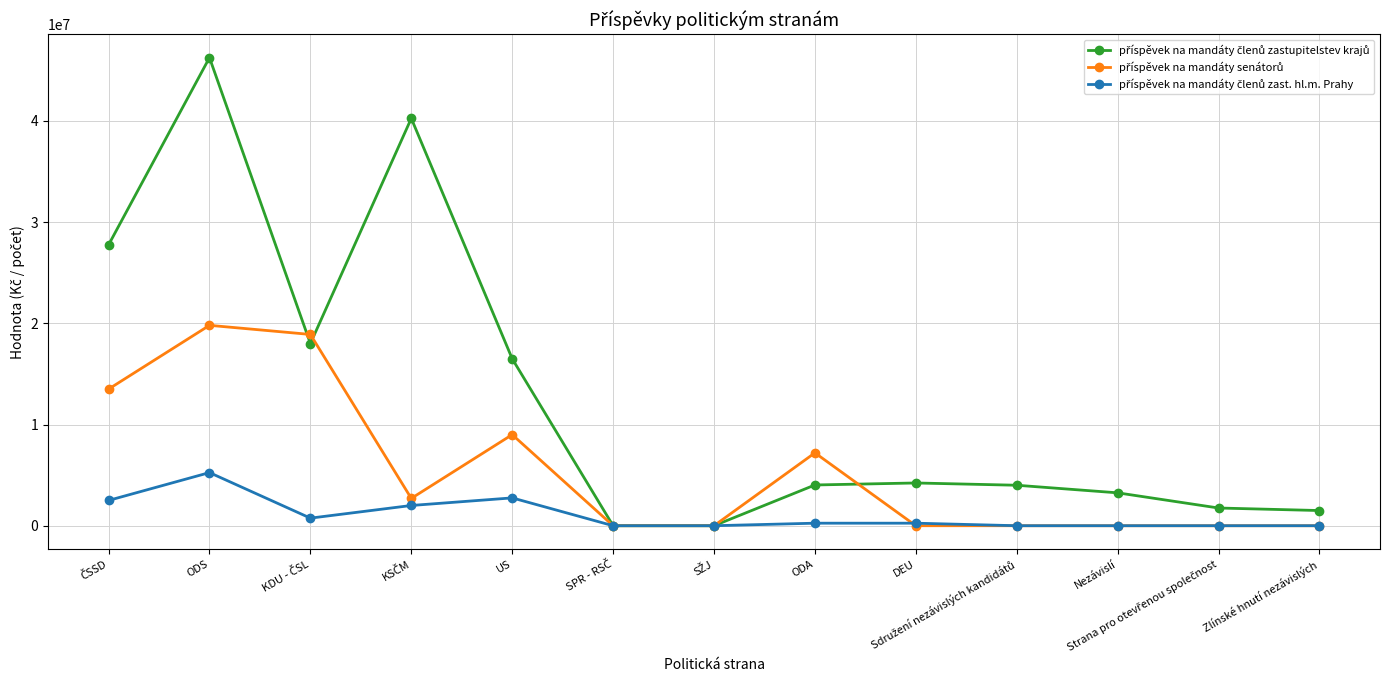

What is the total value across all series at ODS?

71300000